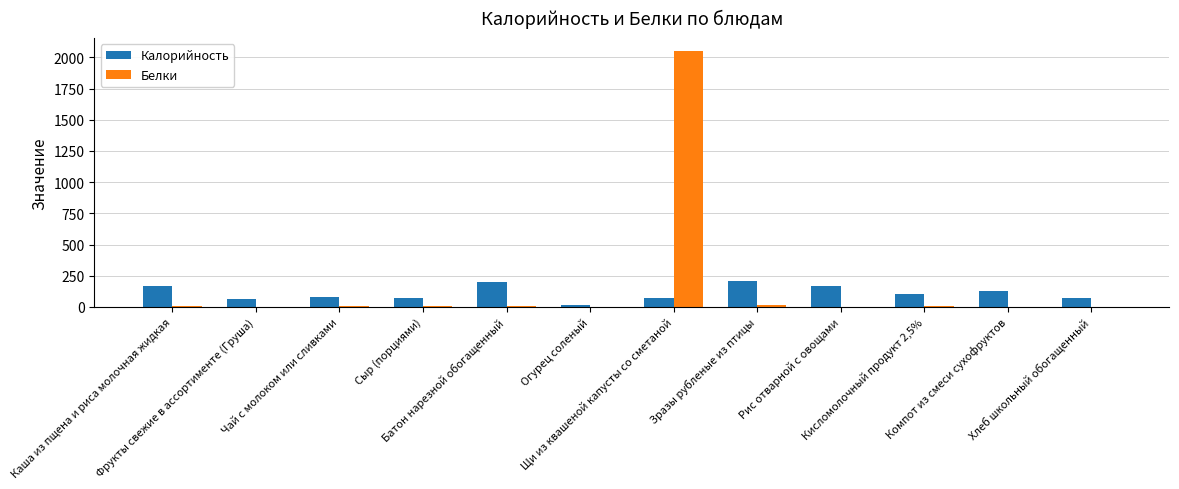

What is the highest value of the Калорийность series?

211.0